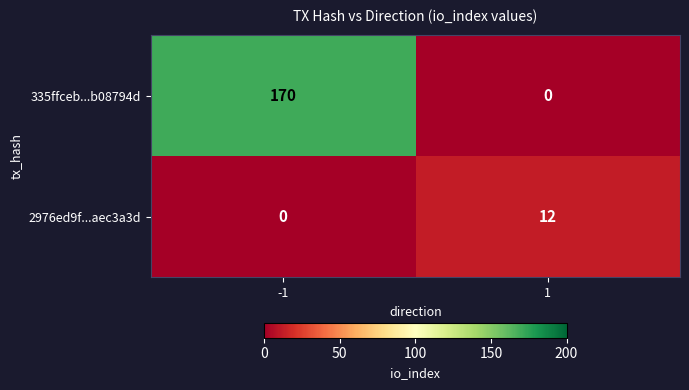

Reading left to right, what are all the values shown in this chart?

335ffceb...b08794d: -1=170	1=0
2976ed9f...aec3a3d: -1=0	1=12